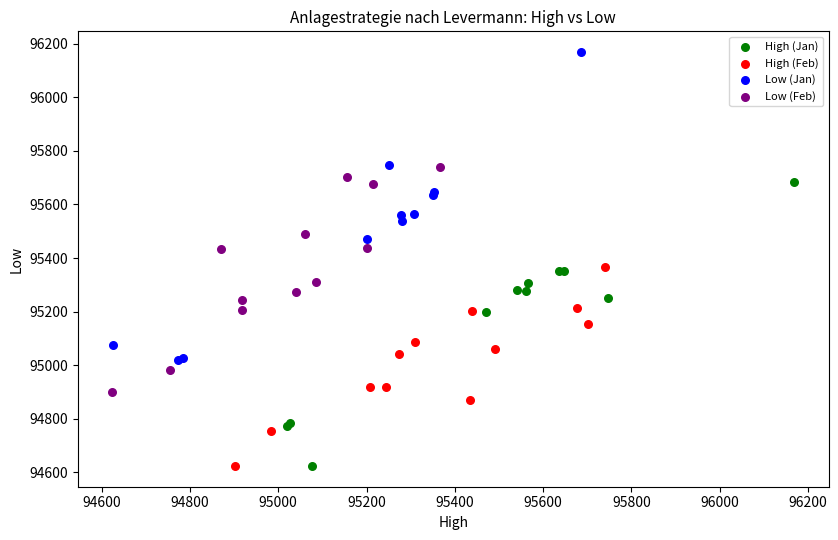

Which series has the largest Y range (max minus min)?

Low (Jan)